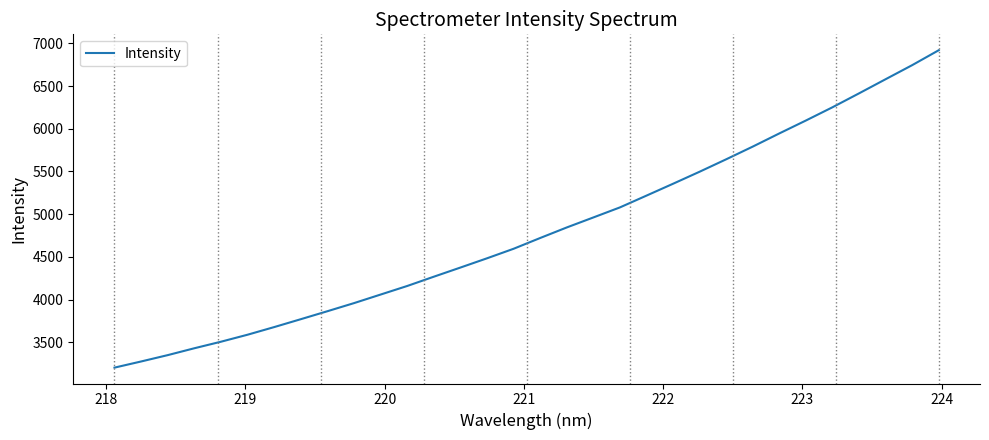

What is the maximum value shown in the chart?

6920.2